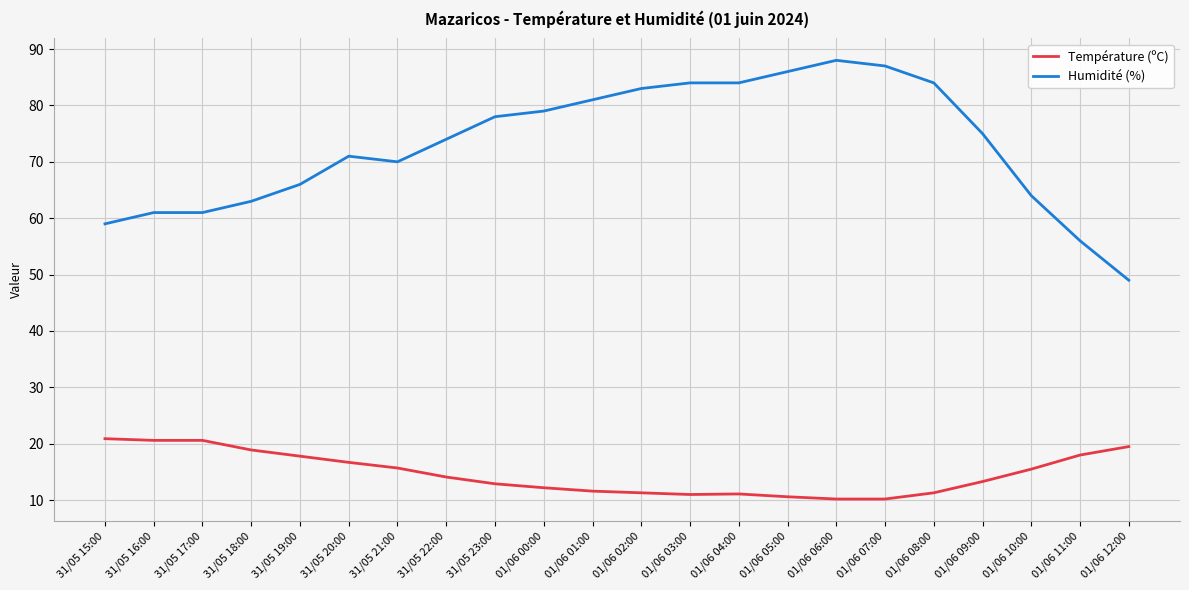

List the series in order of their peak value, highest first.

Humidité (%), Température (ºC)